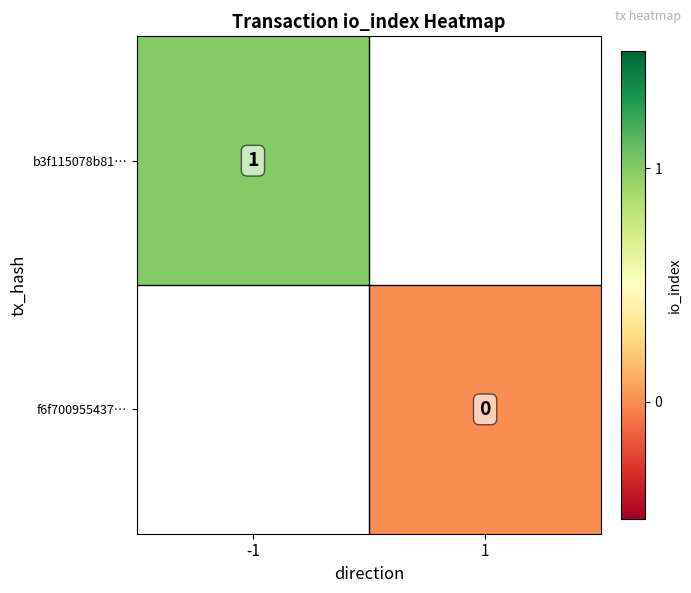

True or false: b3f115078b81… has a value of 0 at -1.

False